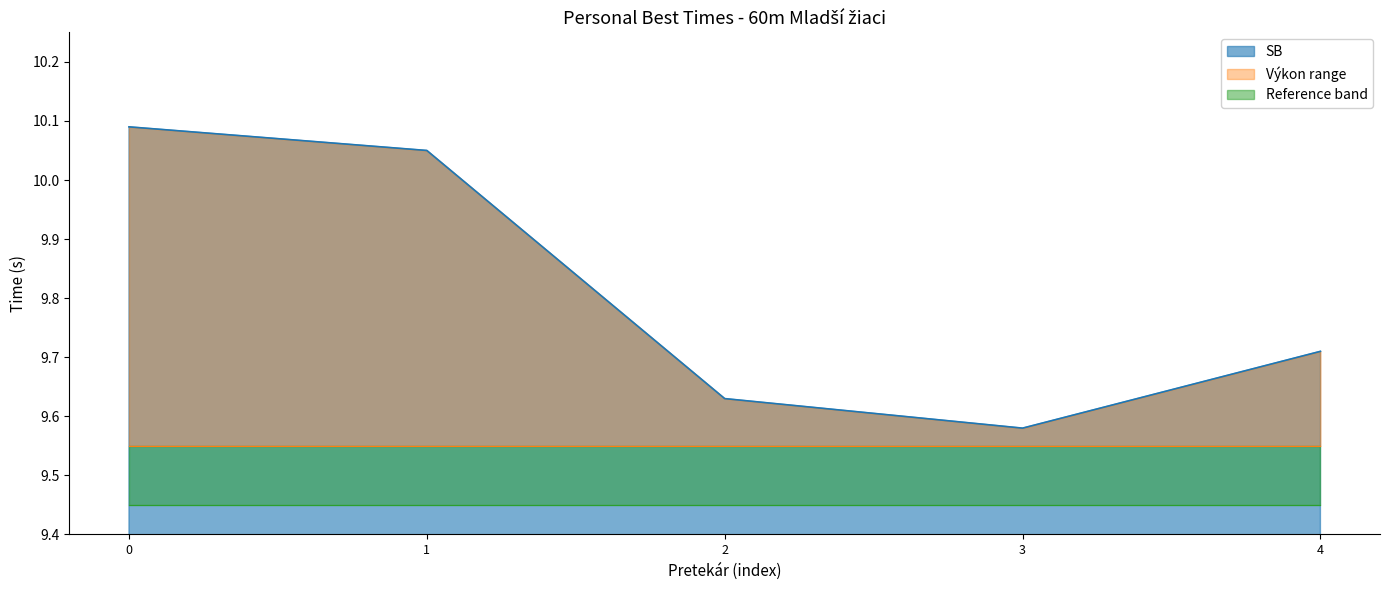

How many points are lower than both their immediate neighbors (excluding endpoints)?

1